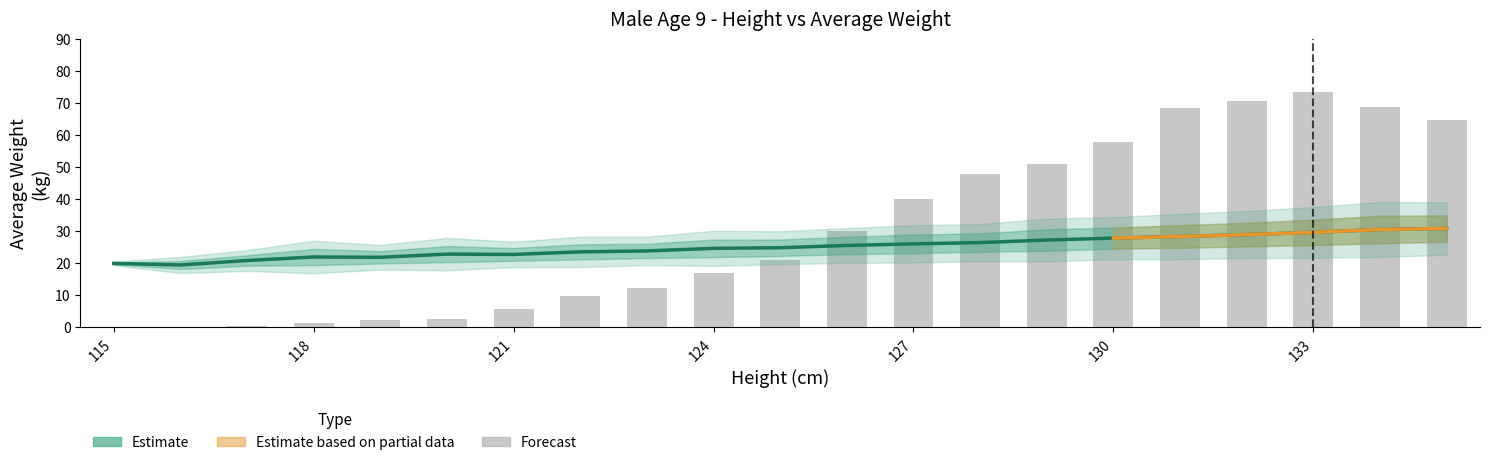

What is the value of the Forecast bar at the 17th from the left?

68.5